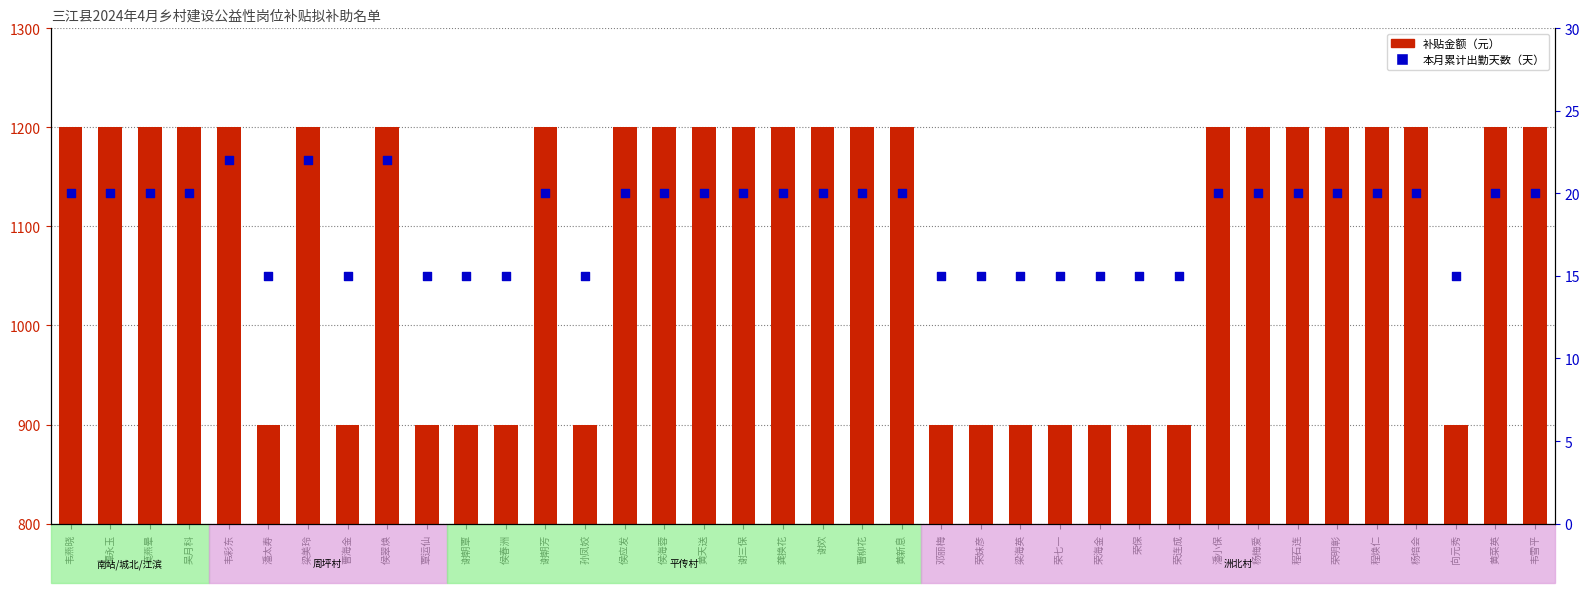

Which series has the largest total across all categories?

补贴金额（元）